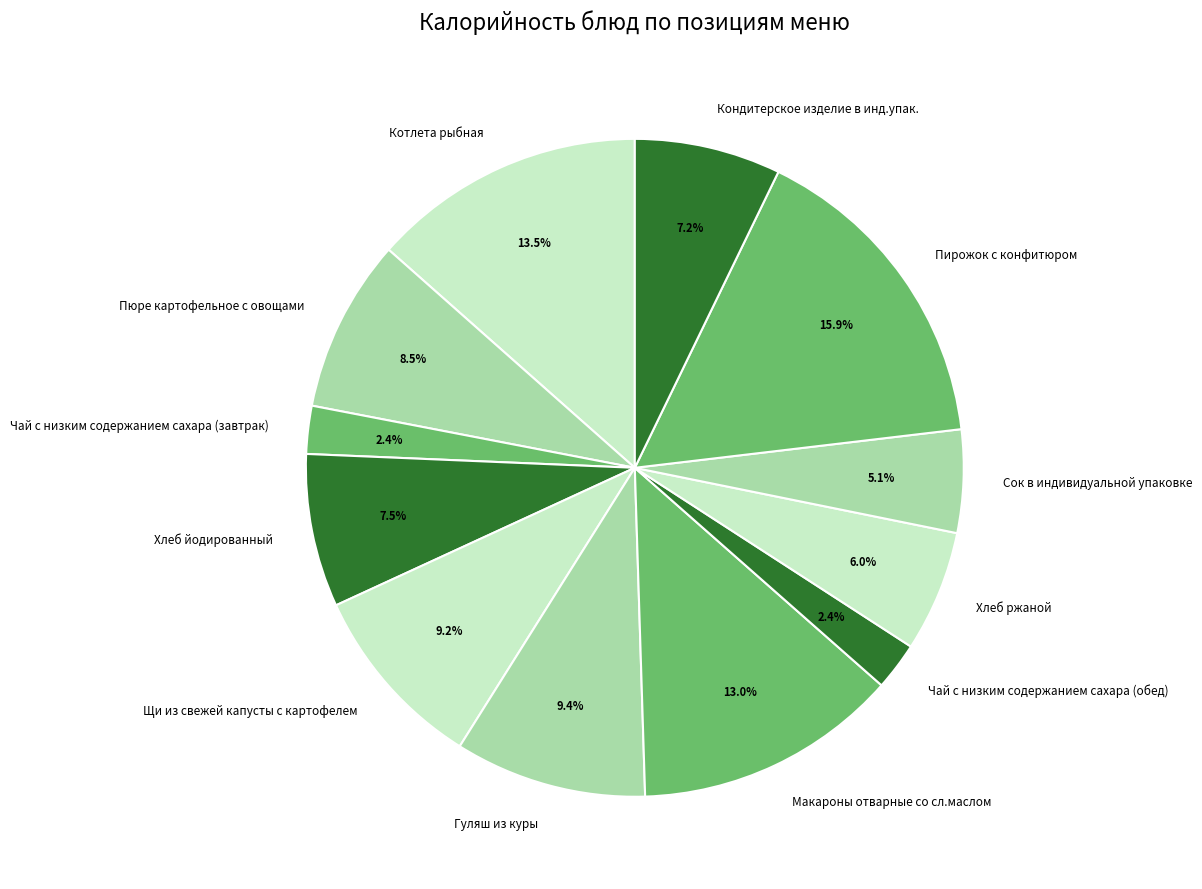

Which slice is the largest?

Пирожок с конфитюром